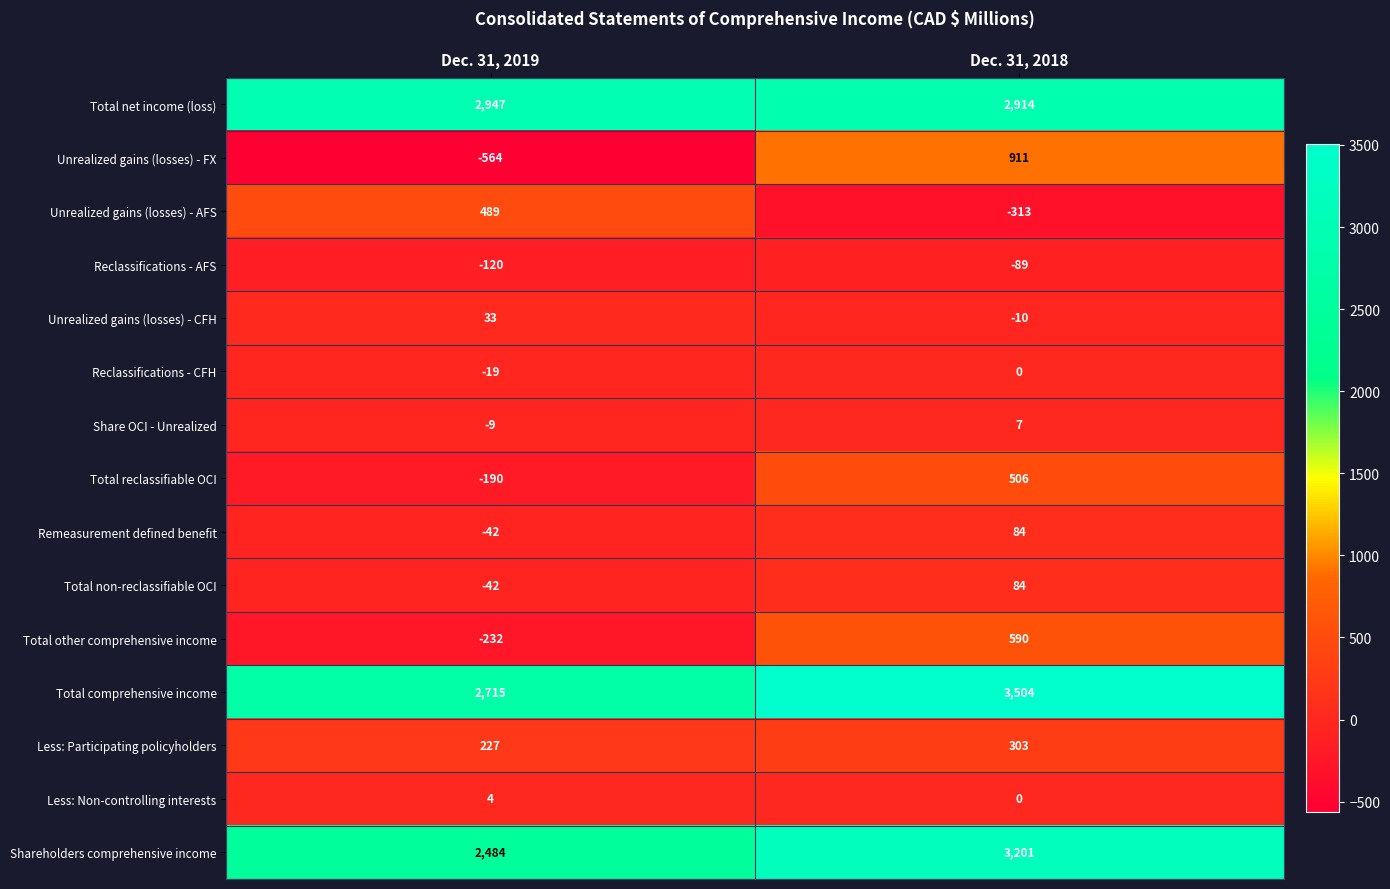

At which category is the sum across all series the highest?

Dec. 31, 2018